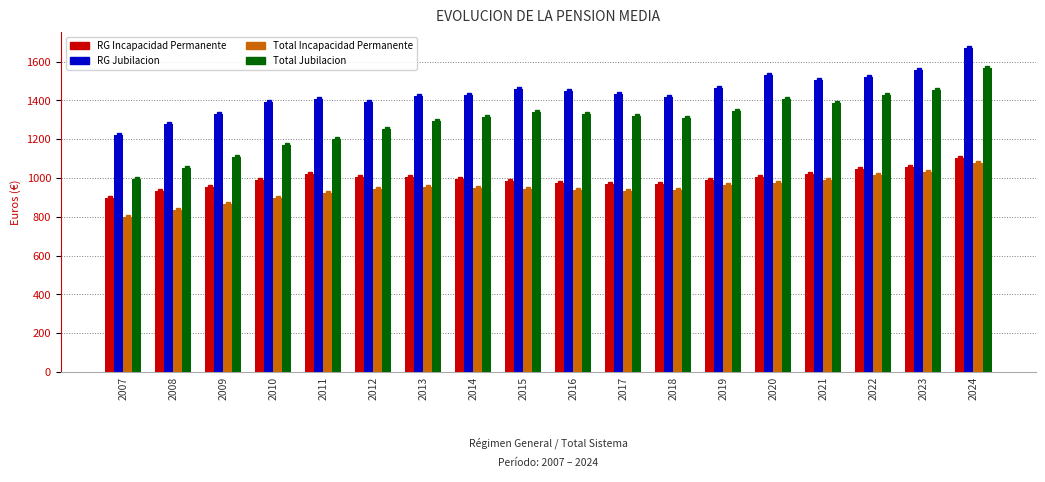

Which series has the largest range (max minus min)?

Total Jubilacion